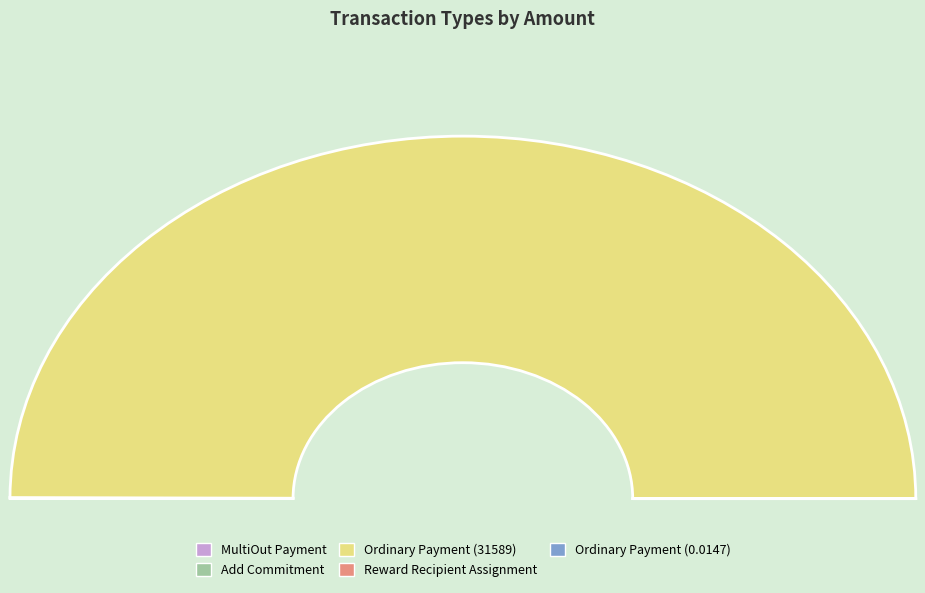

What is the smallest slice in the pie chart?

Reward Recipient Assignment